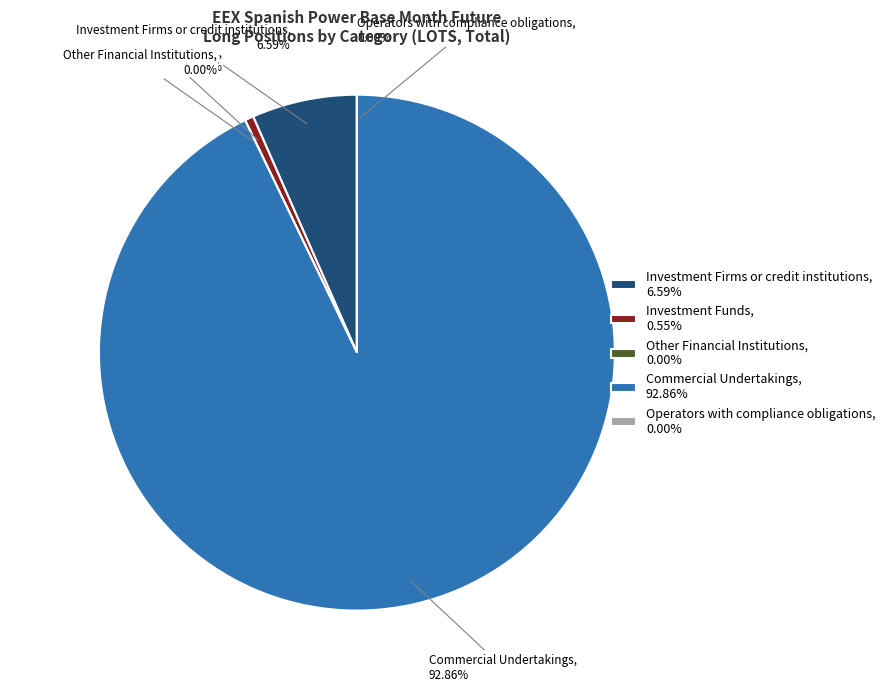

How many slices are in this pie chart?

5